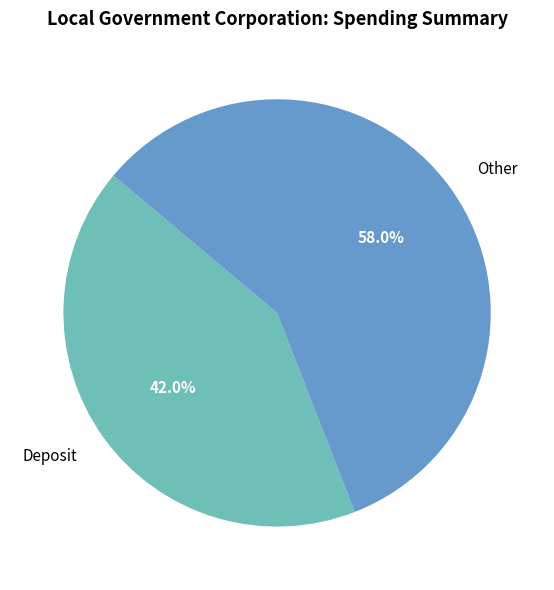

What is the total percentage of Deposit and Other?

100.0%